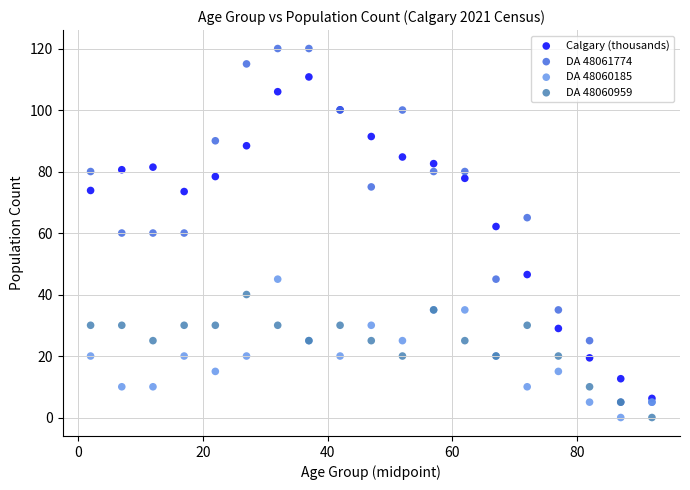

Which series reaches the maximum Y coordinate?

DA 48061774